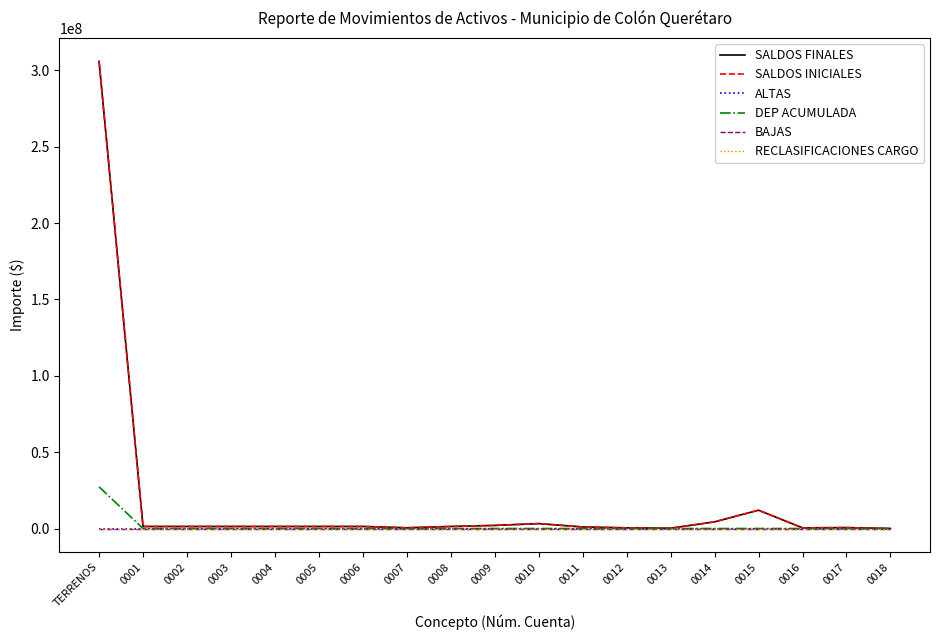

Does the chart have visible grid lines?

No